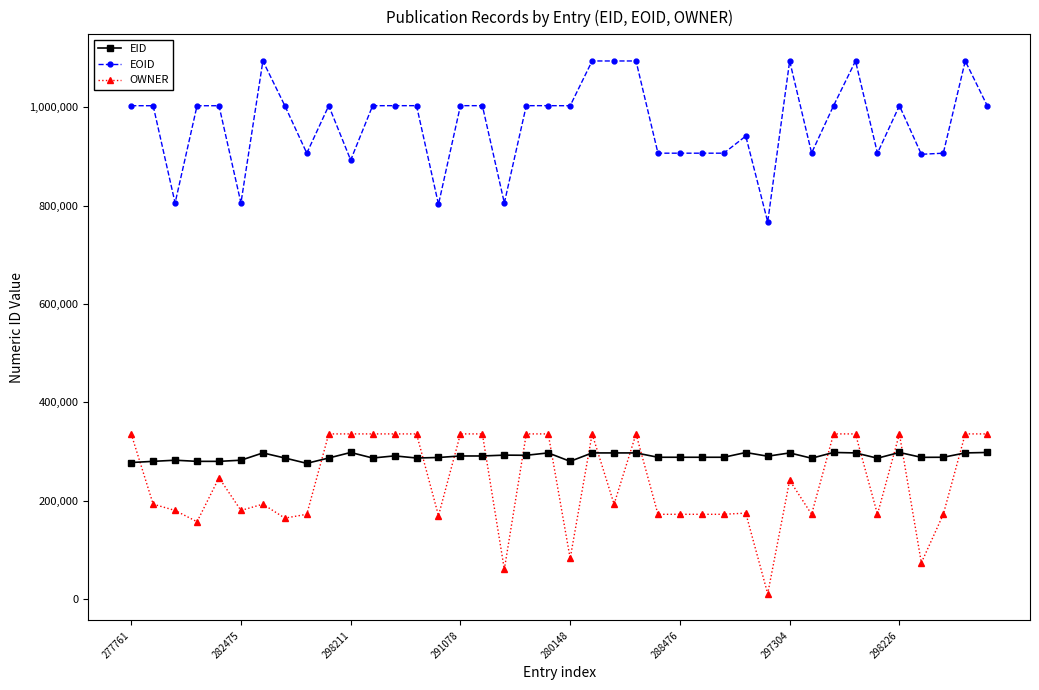

What is the sum of all EID values?

11597809